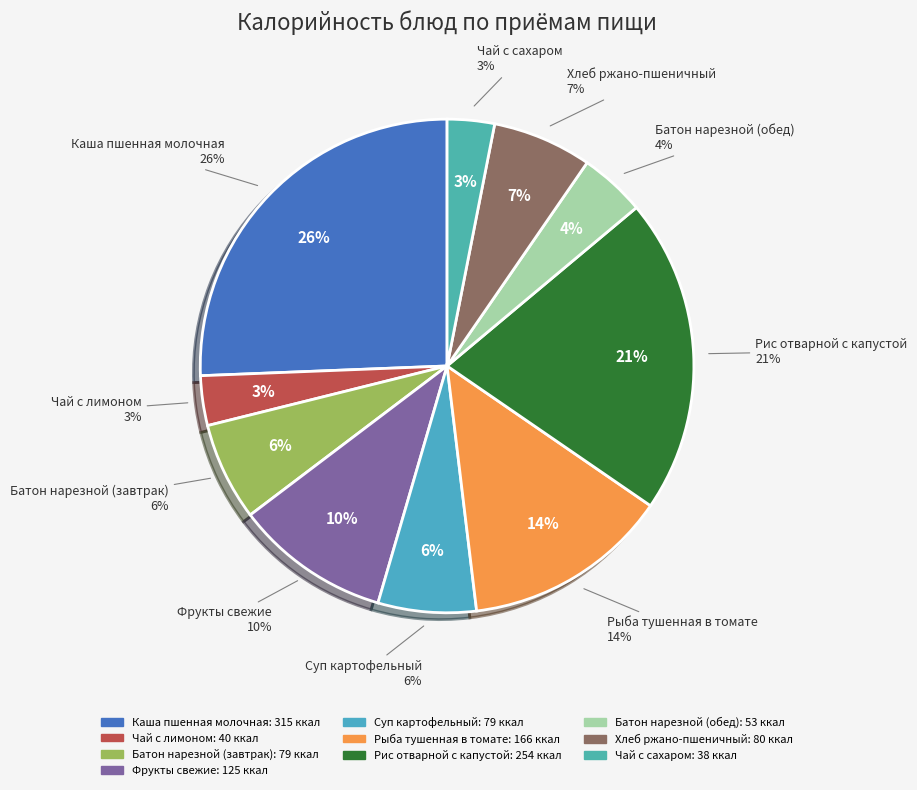

Which slice is the largest?

Каша пшенная молочная